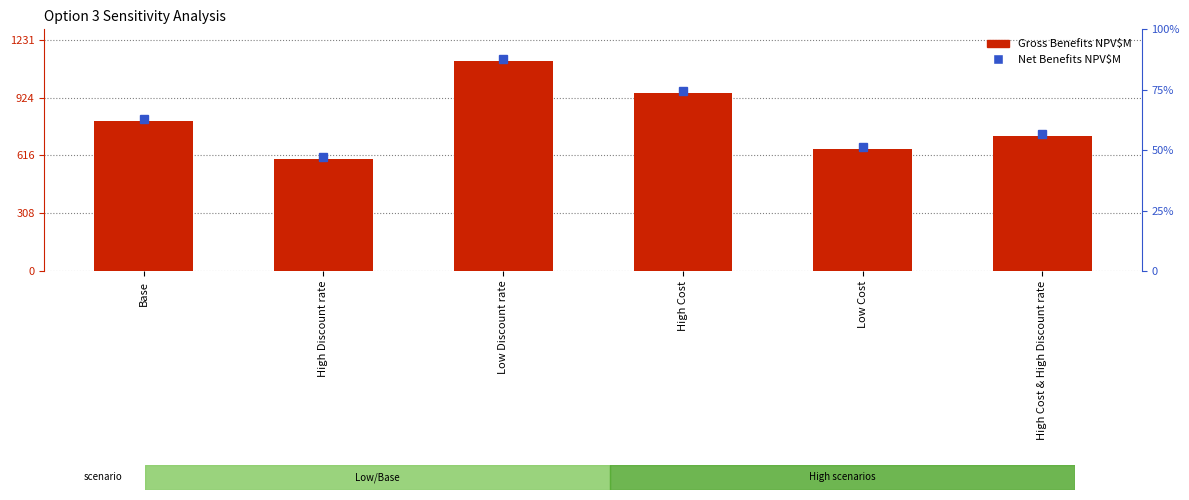

What is the sum of all values?

4837.5